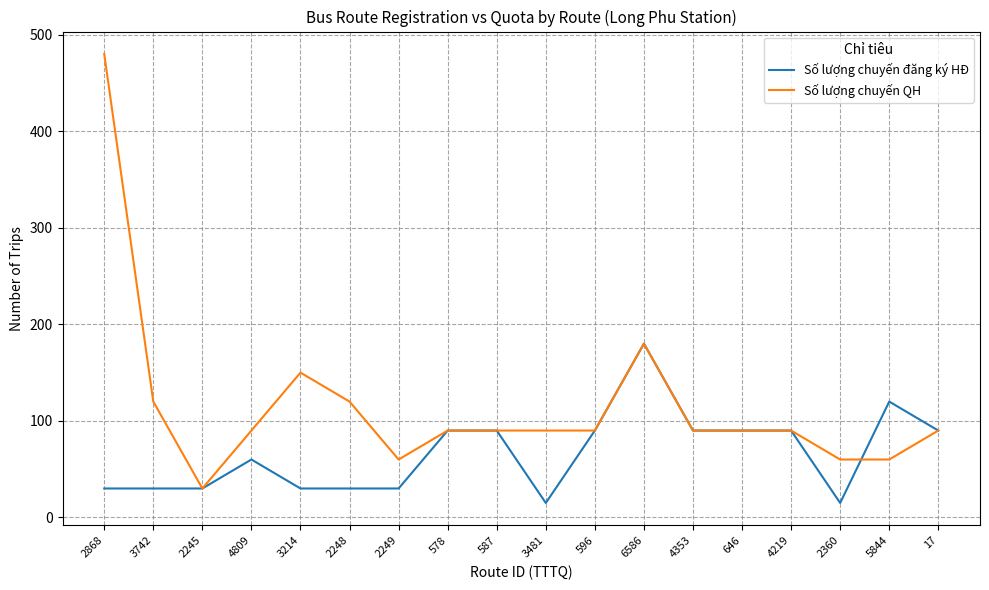

Rank the series by their maximum value, from lowest to highest.

Số lượng chuyến đăng ký HĐ, Số lượng chuyến QH